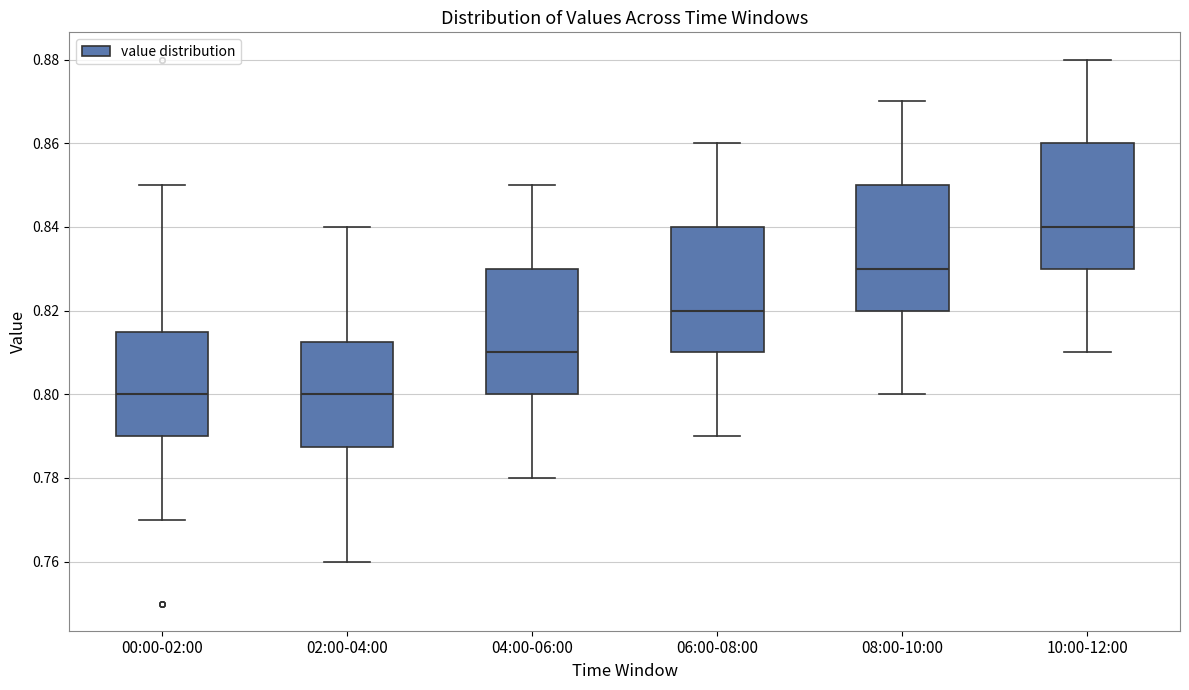

Which box has the highest median line?

10:00-12:00